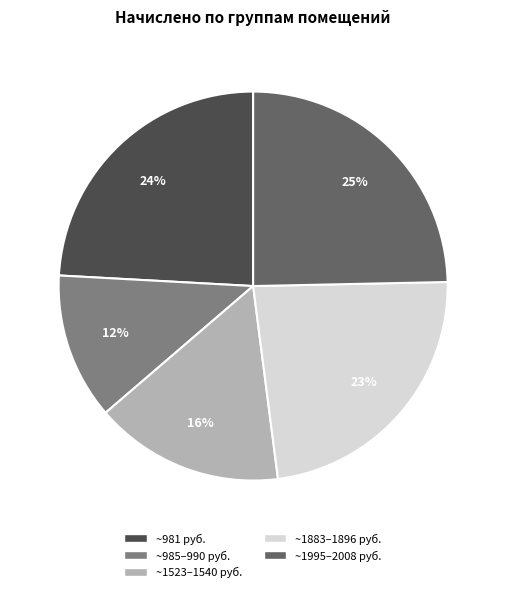

How many segments does this pie chart have?

5